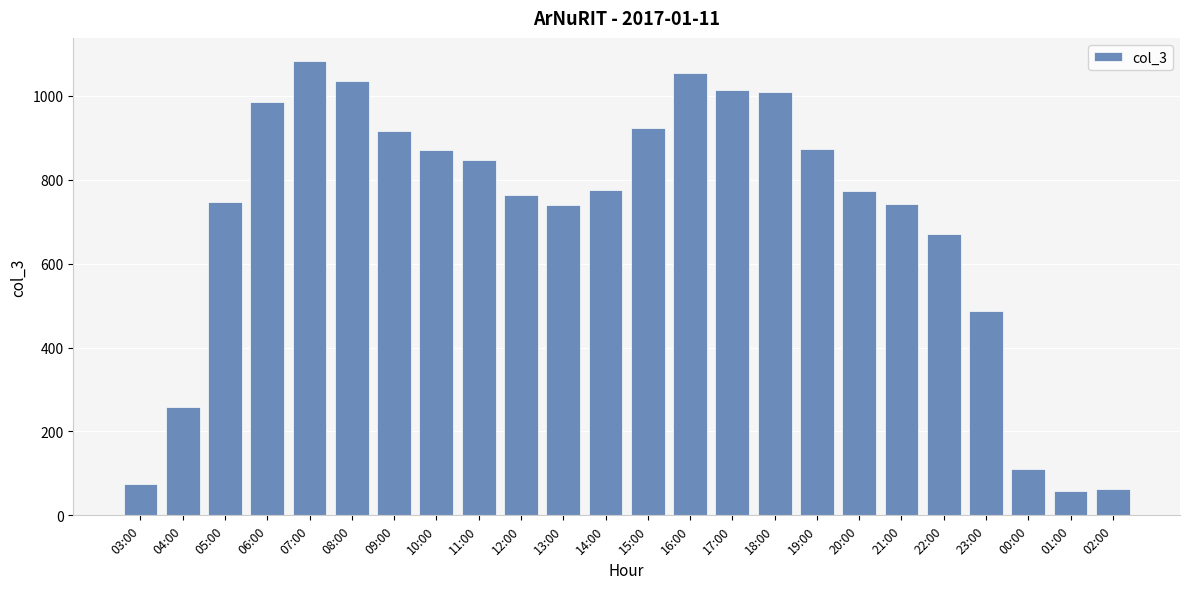

What is the smallest value displayed?

59